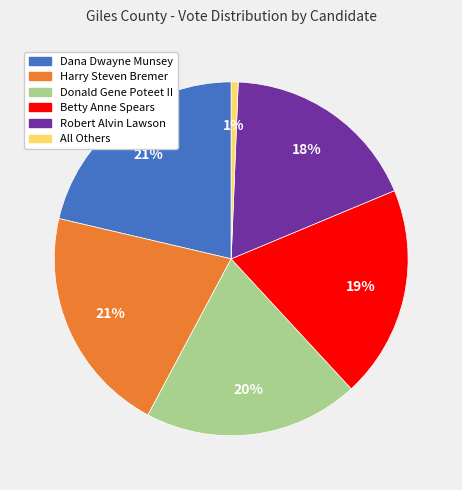

To the nearest percent, what portion does All Others represent?

1%